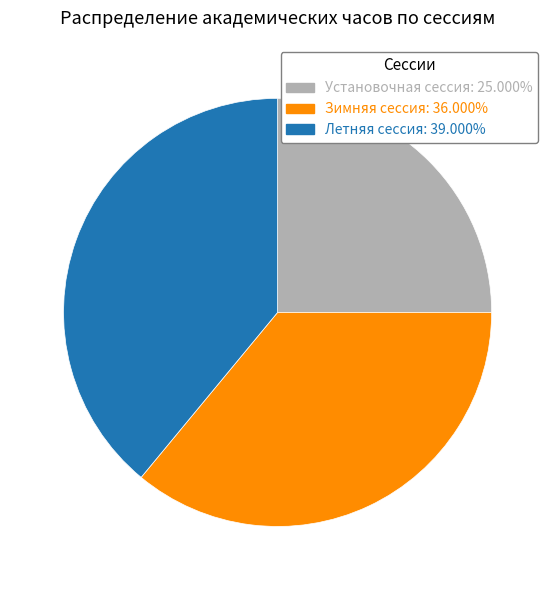

Is Установочная сессия the majority of the pie?

No